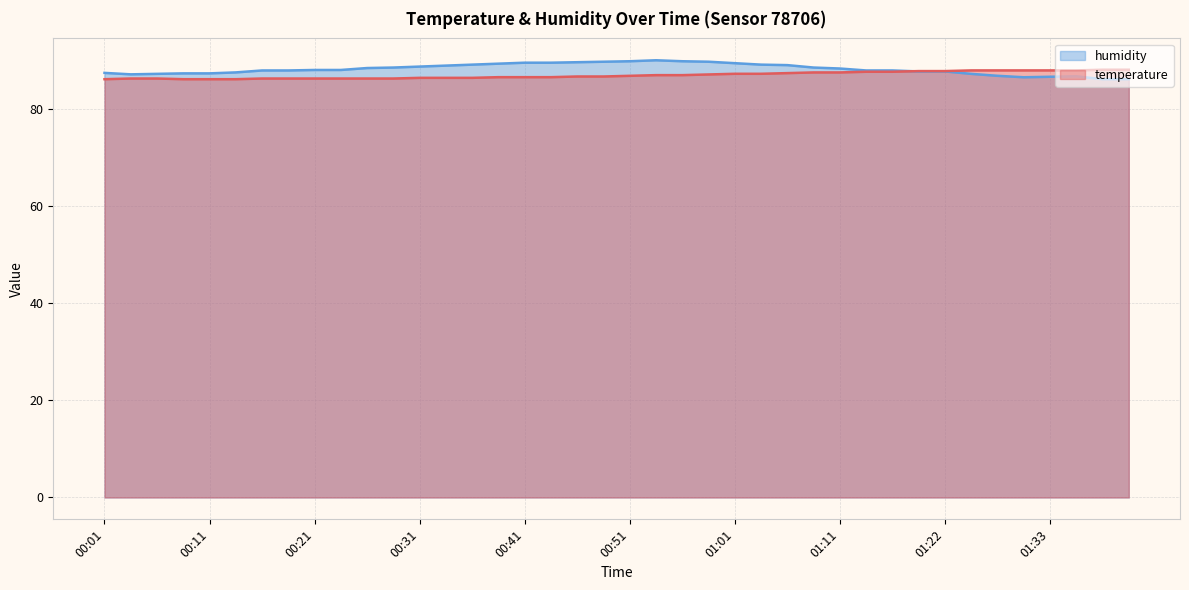

Between 00:23 and 01:11, which series saw the biggest shift?

temperature